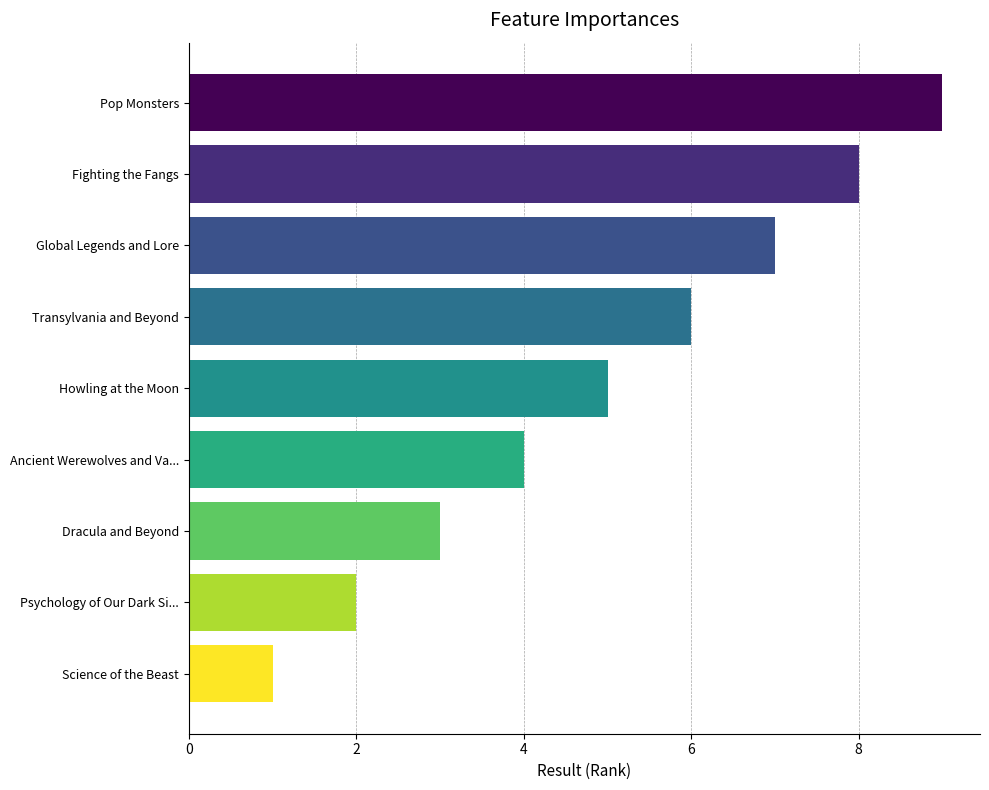

Approximately how many times larger is the value at Fighting the Fangs compared to Transylvania and Beyond?

1.3